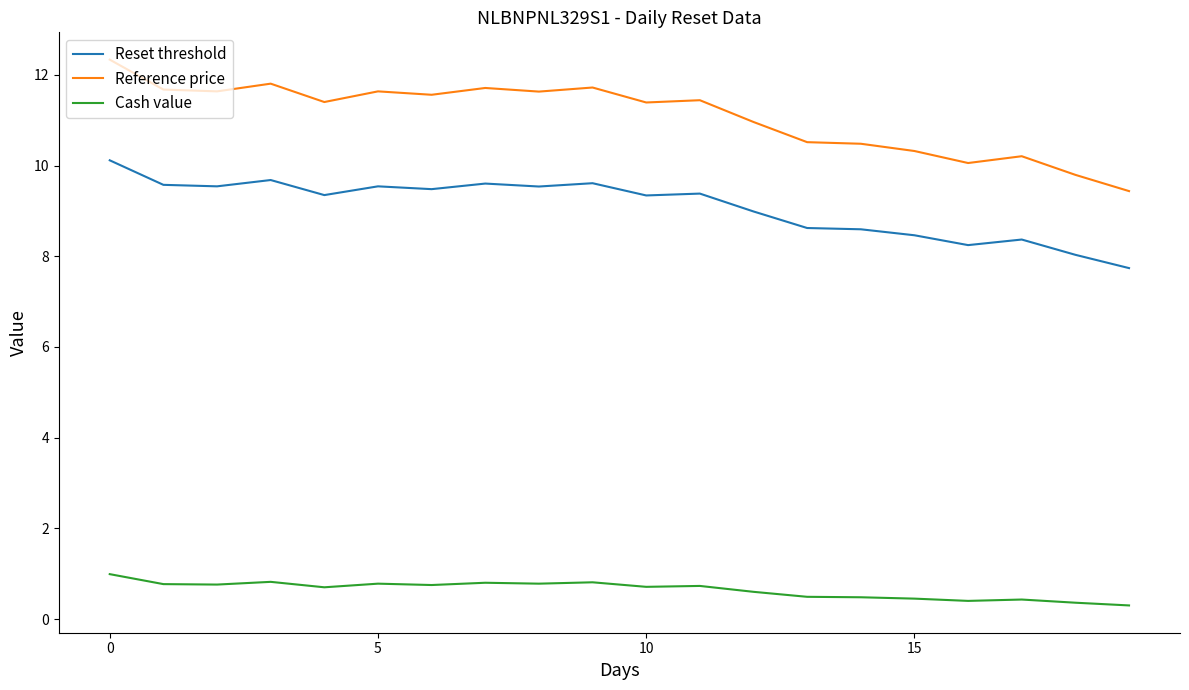

How many lines are shown in the chart?

3